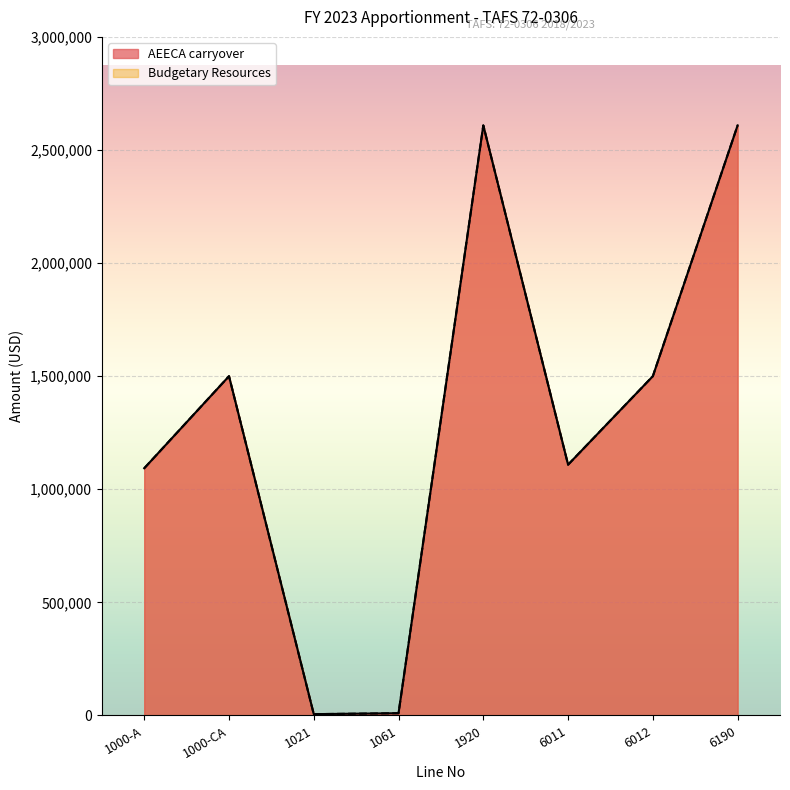

What is the minimum value for AEECA carryover?

5829